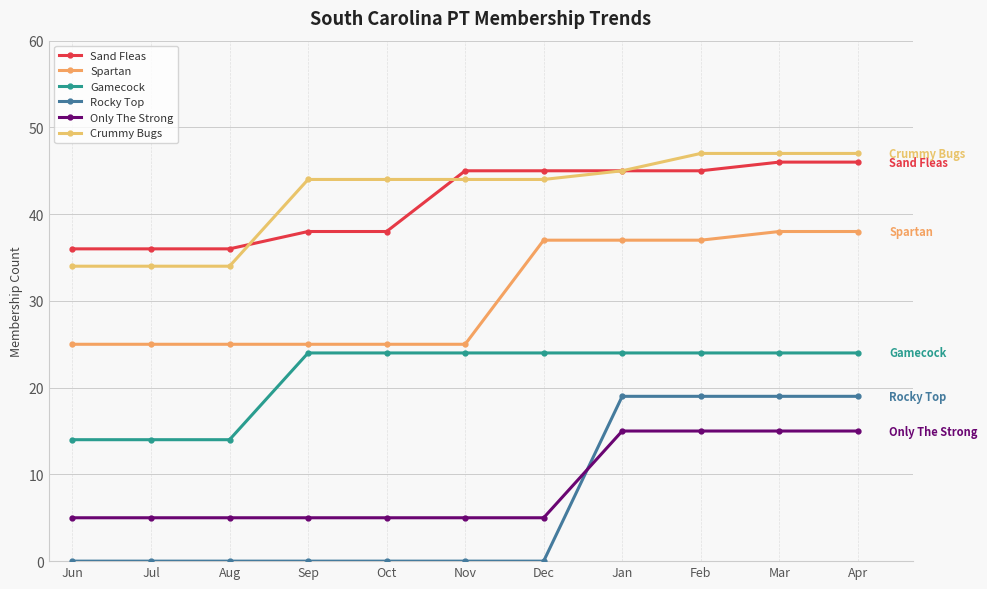

How many data points in Gamecock are less than 24?

3